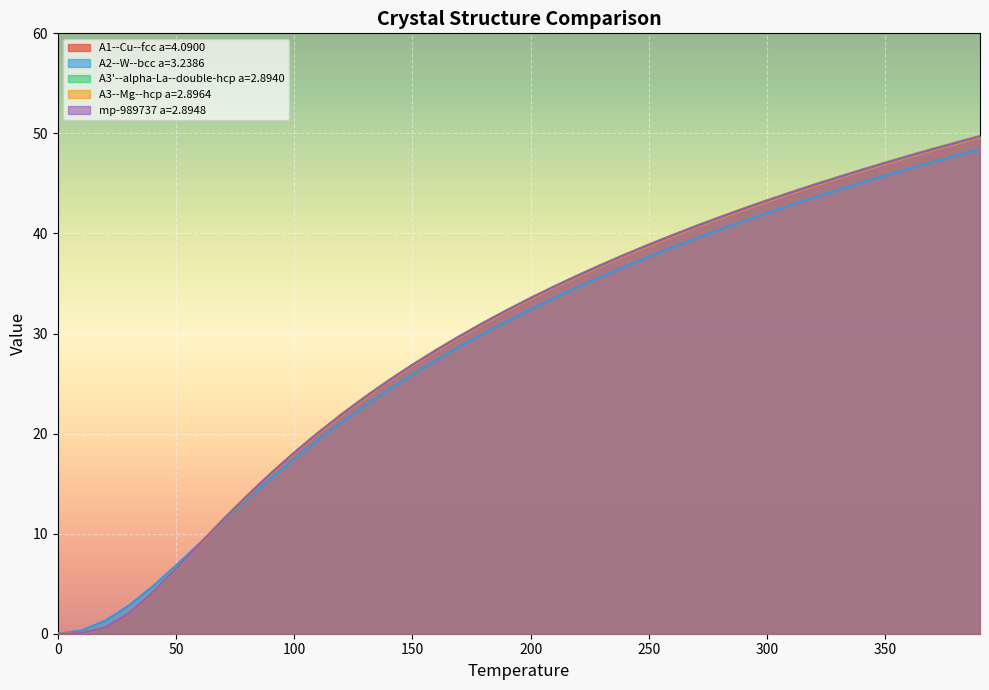

Which category has the highest value in the mp-989737 a=2.8948 series?

390.0